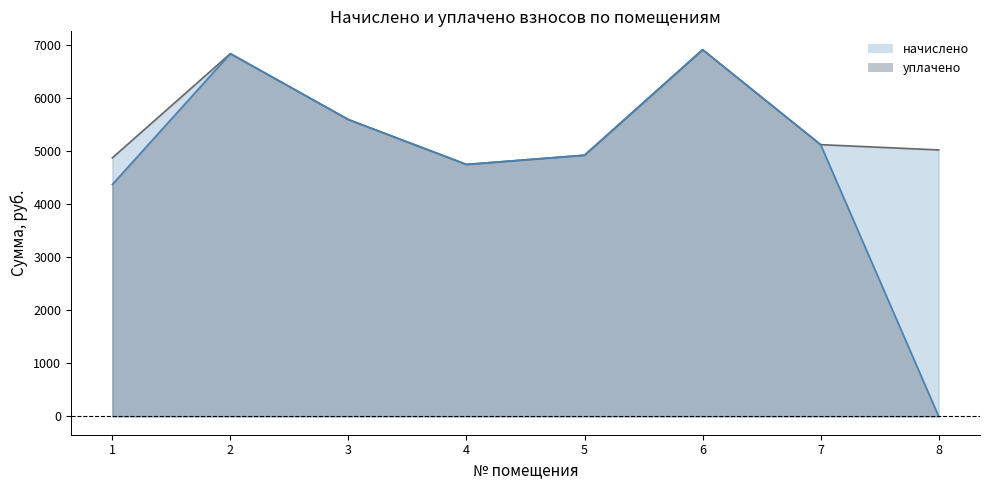

What is the sum of all начислено values?

43991.6